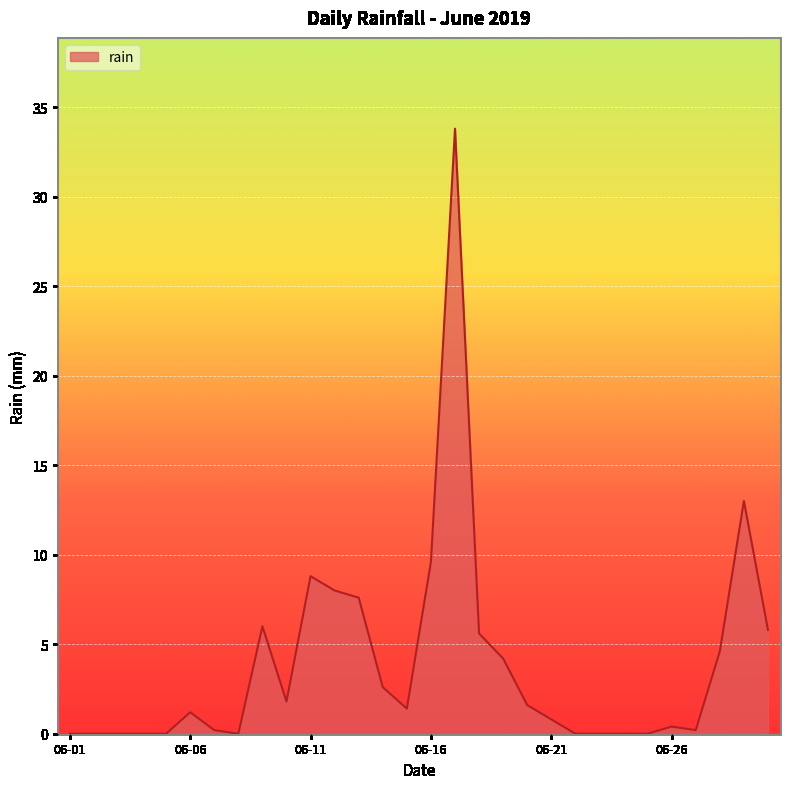

How many interior local peaks (higher than both neighbors) does the data have?

6